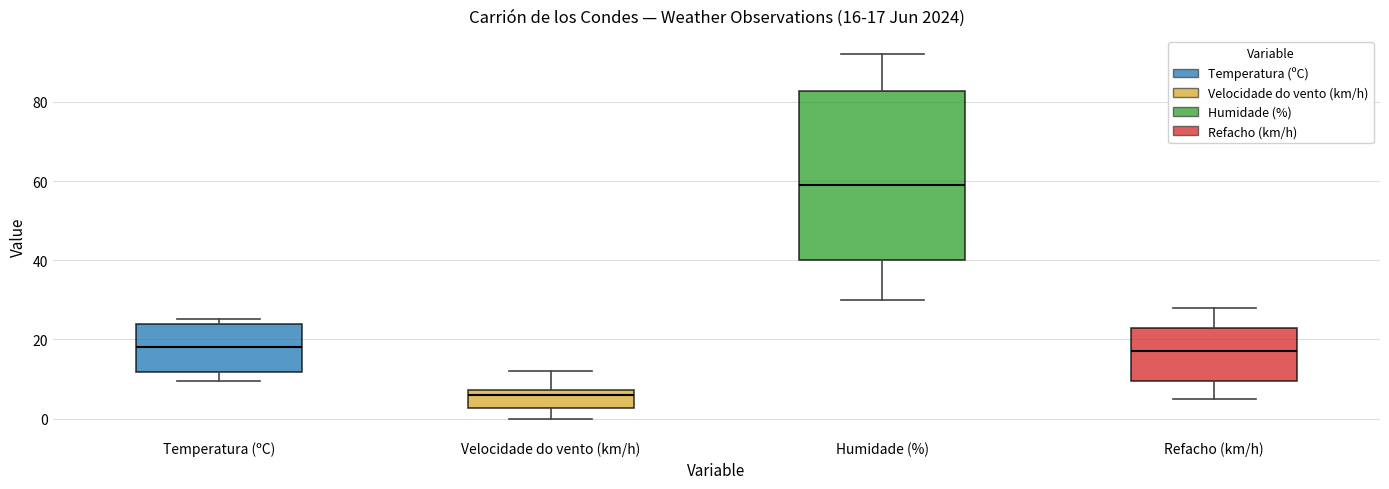

Which box has the highest median line?

Humidade (%)